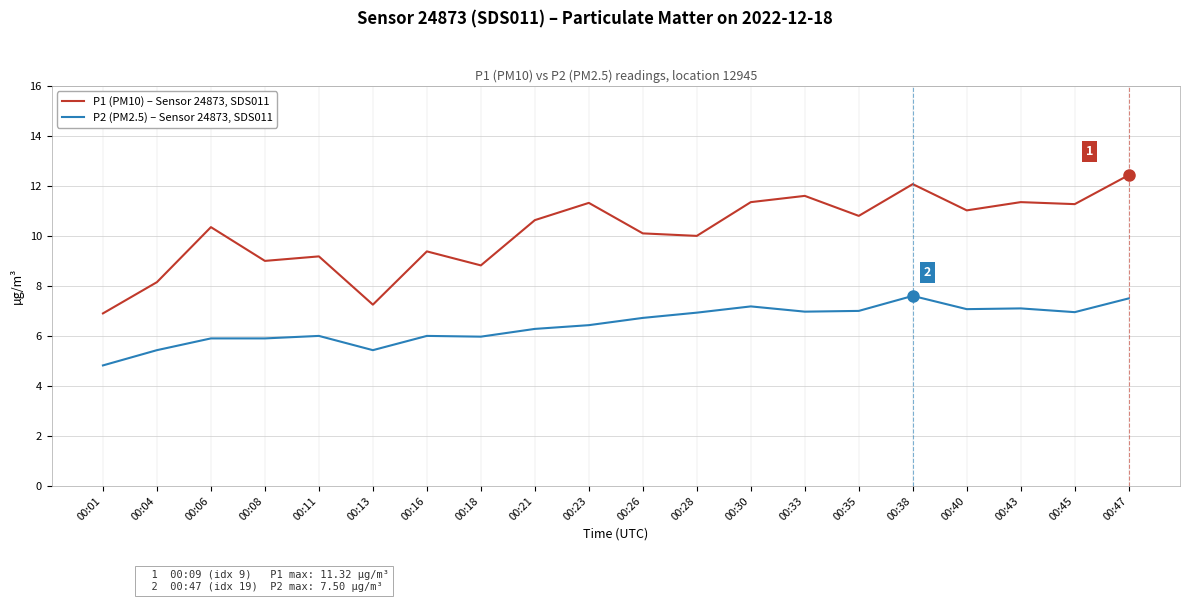

What are all the series names shown in the legend?

P1 (PM10) – Sensor 24873, SDS011, P2 (PM2.5) – Sensor 24873, SDS011